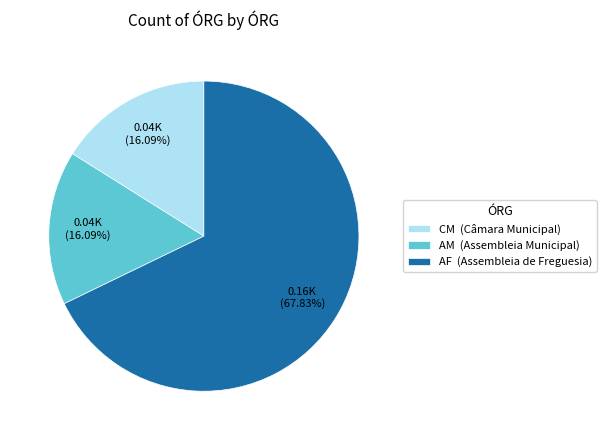

Is there a majority slice in this chart?

Yes